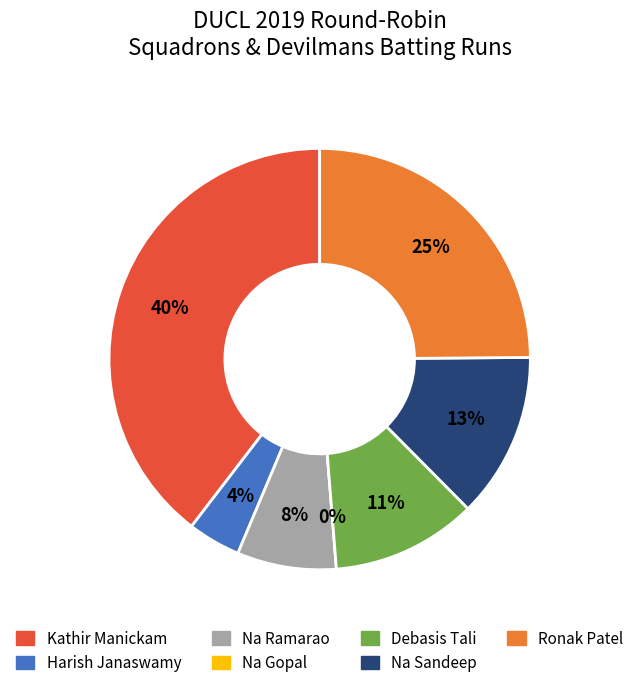

How many segments does this pie chart have?

7